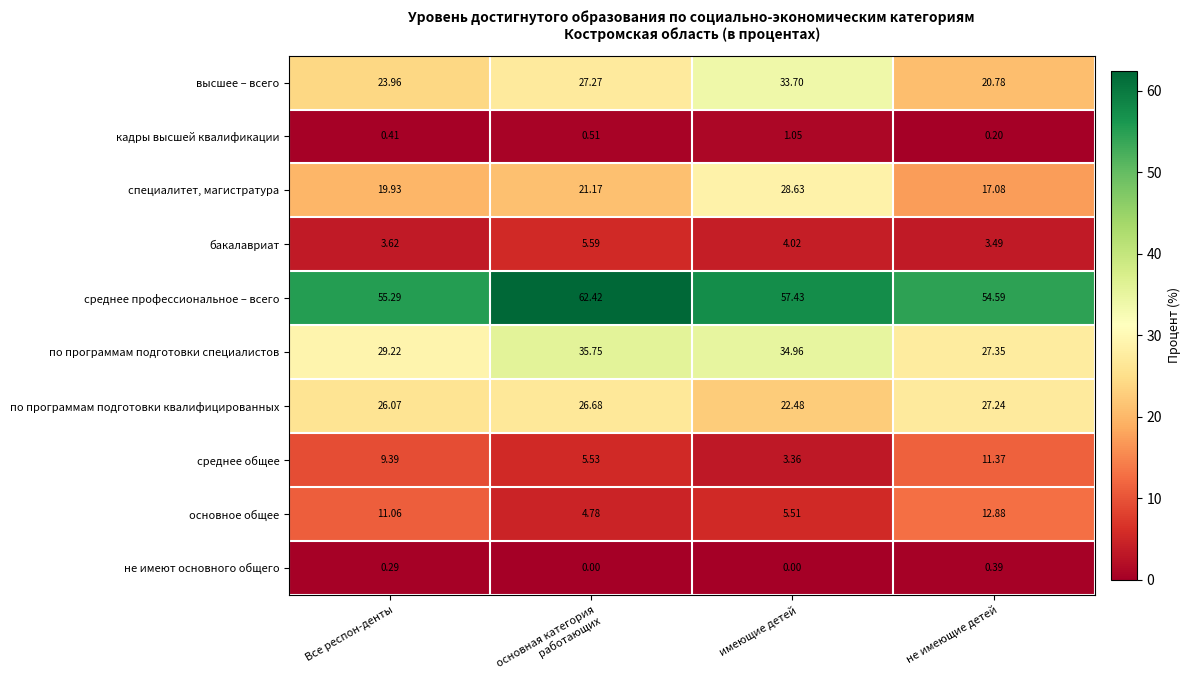

How many values in the основное общее series exceed 11?

2